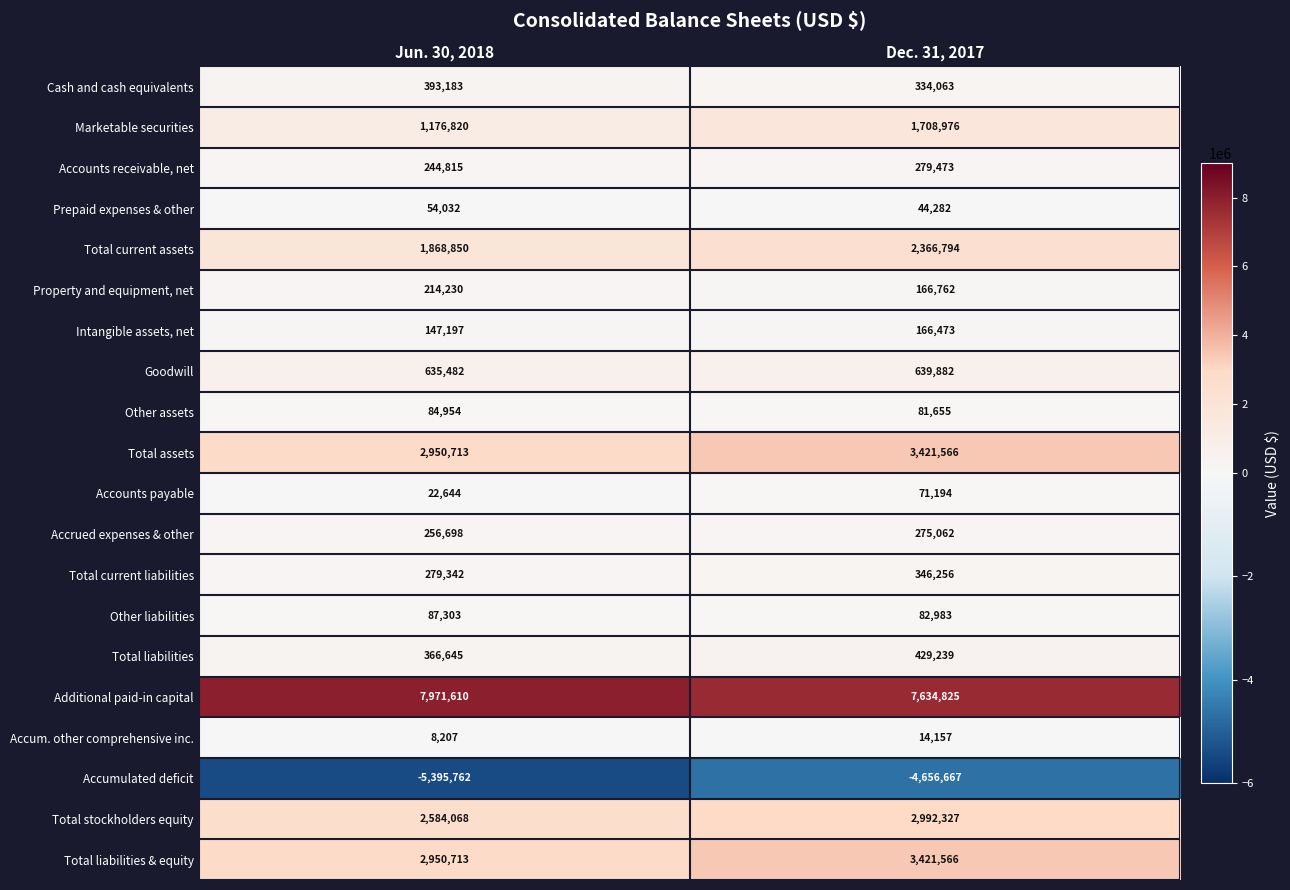

The value of Cash and cash equivalents at Dec. 31, 2017 is 505070. True or false?

False